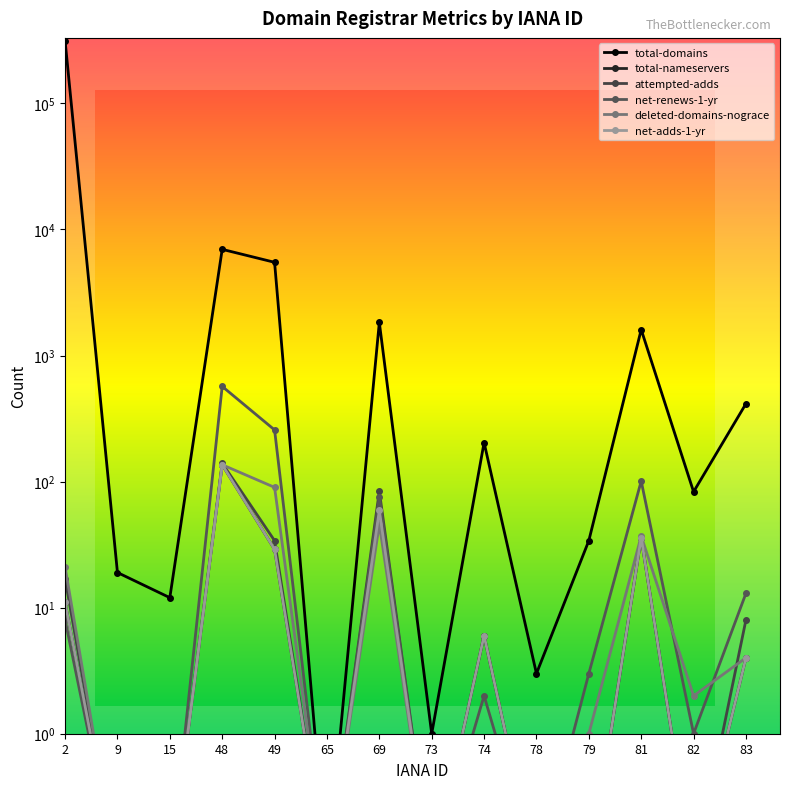

Which series has the largest range (max minus min)?

total-domains